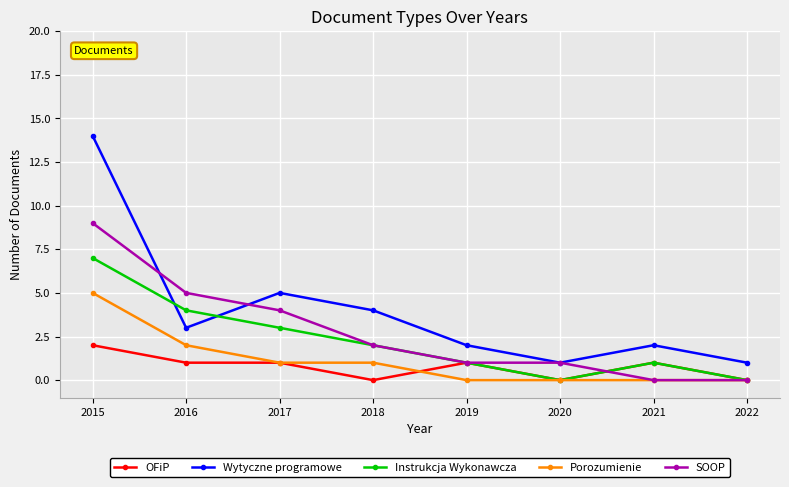

The value of Instrukcja Wykonawcza at 2019 is 1. True or false?

True